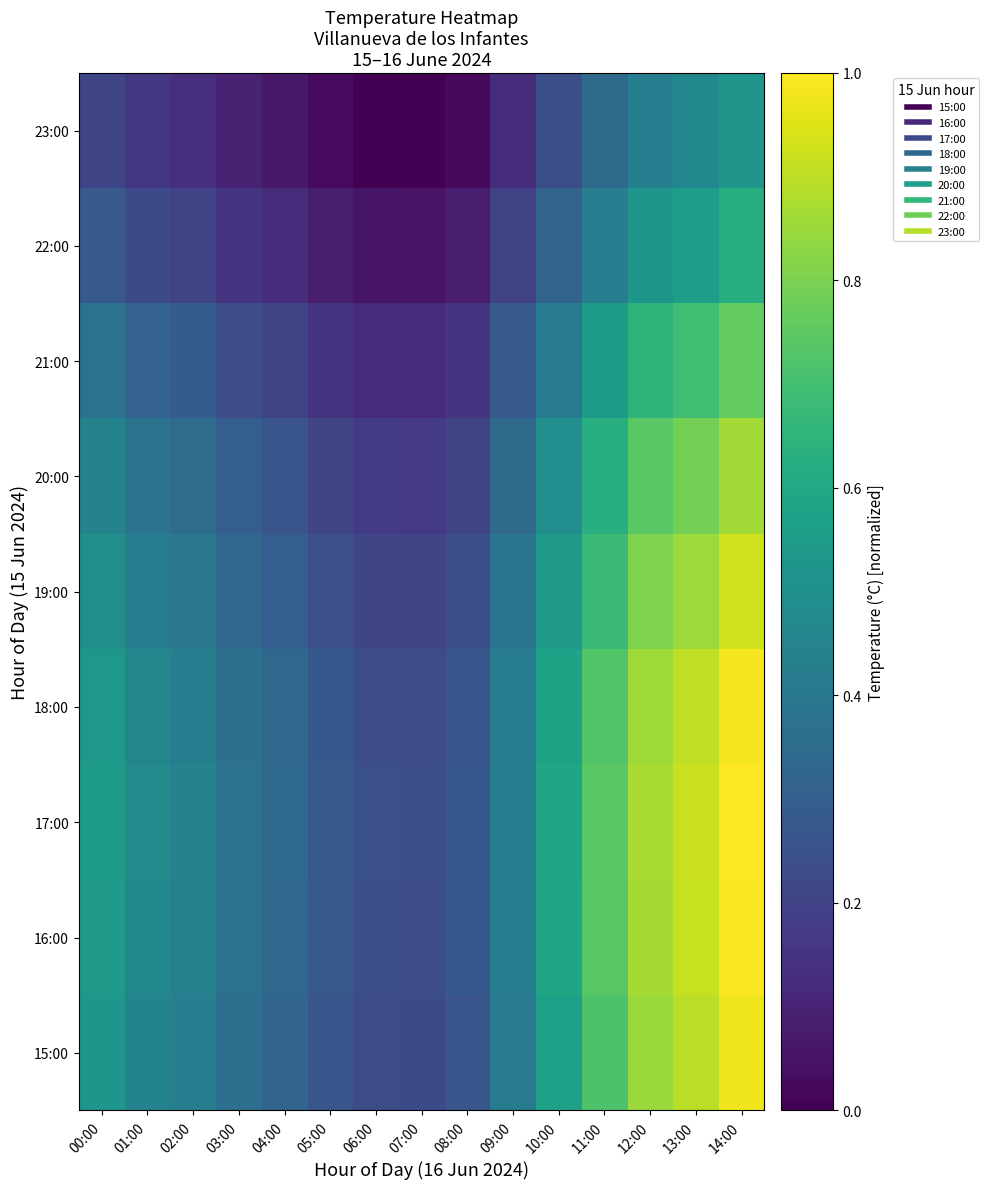

How many series are shown in this chart?

9